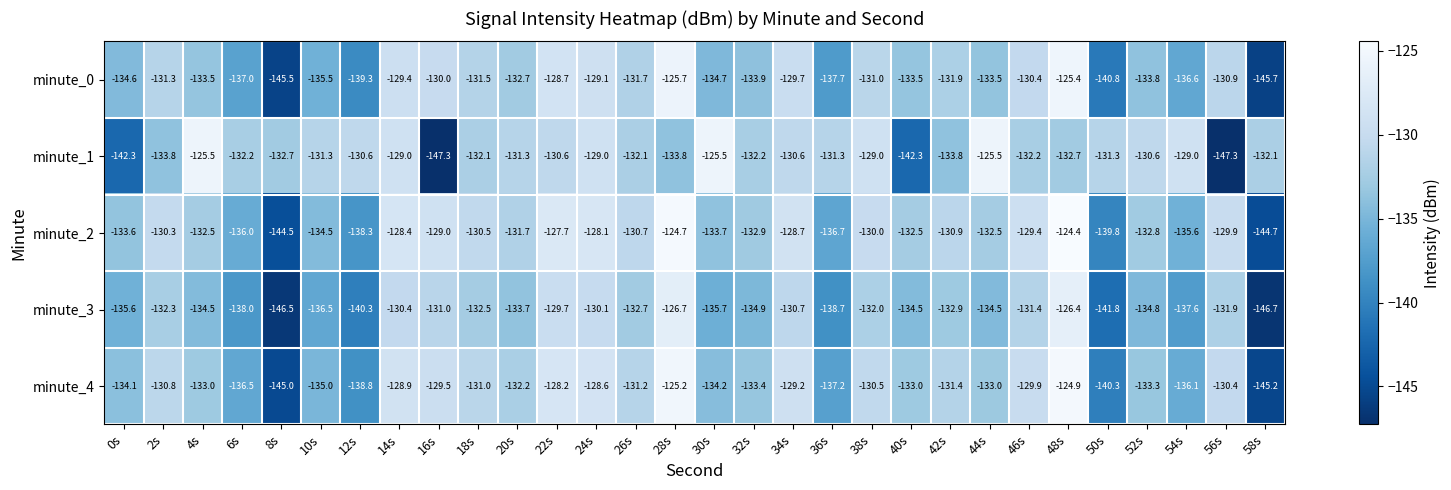

Rank the series at 52s from lowest to highest value.

minute_3, minute_0, minute_4, minute_2, minute_1